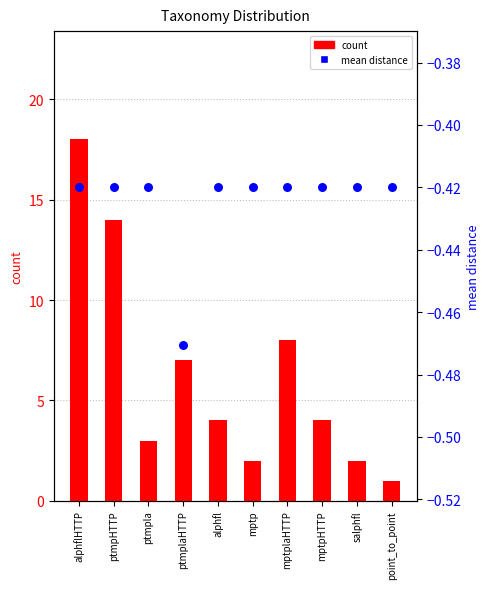

What is the total value across all series at mptpHTTP?

3.6